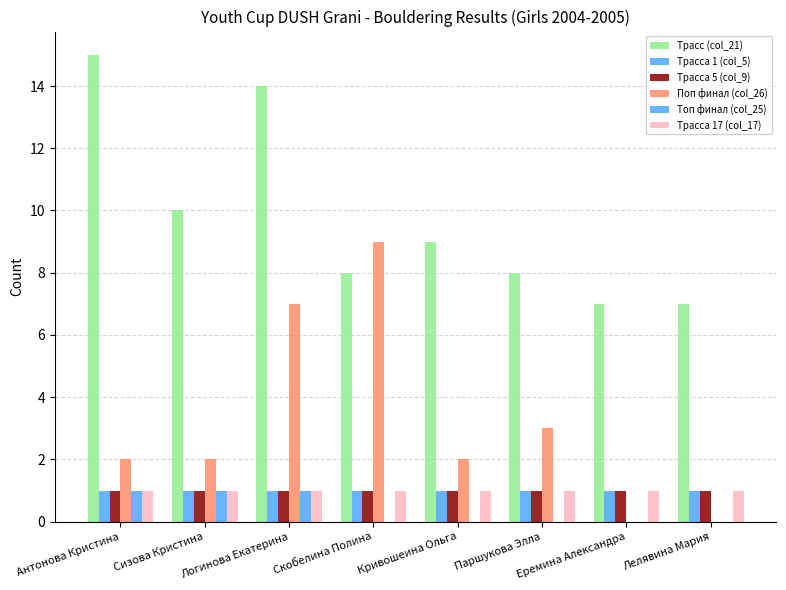

Does the chart contain stacked bars?

No